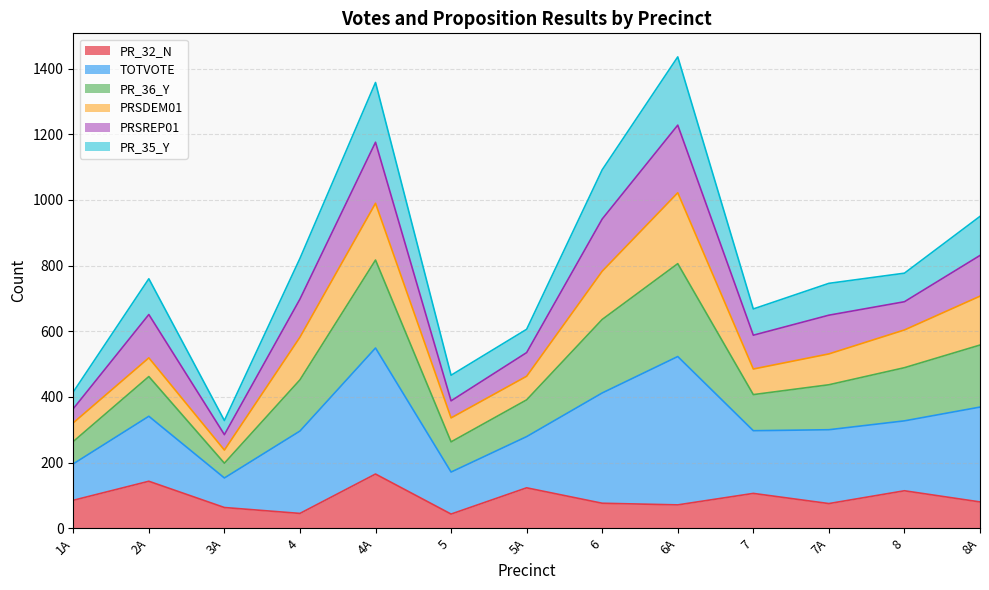

How many lines are shown in the chart?

6